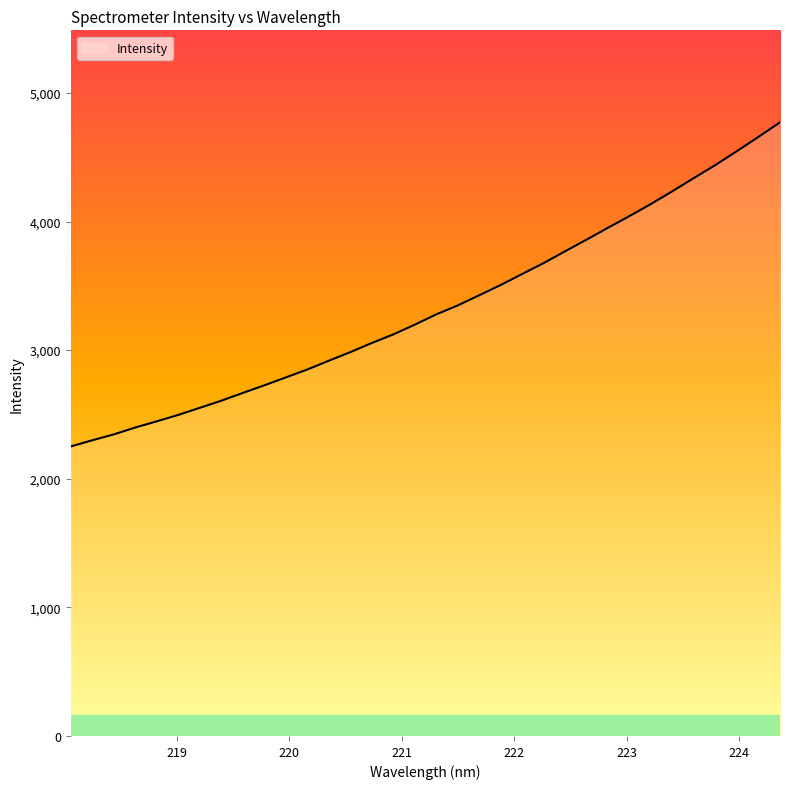

What is the difference between the maximum and minimum values?

2519.8